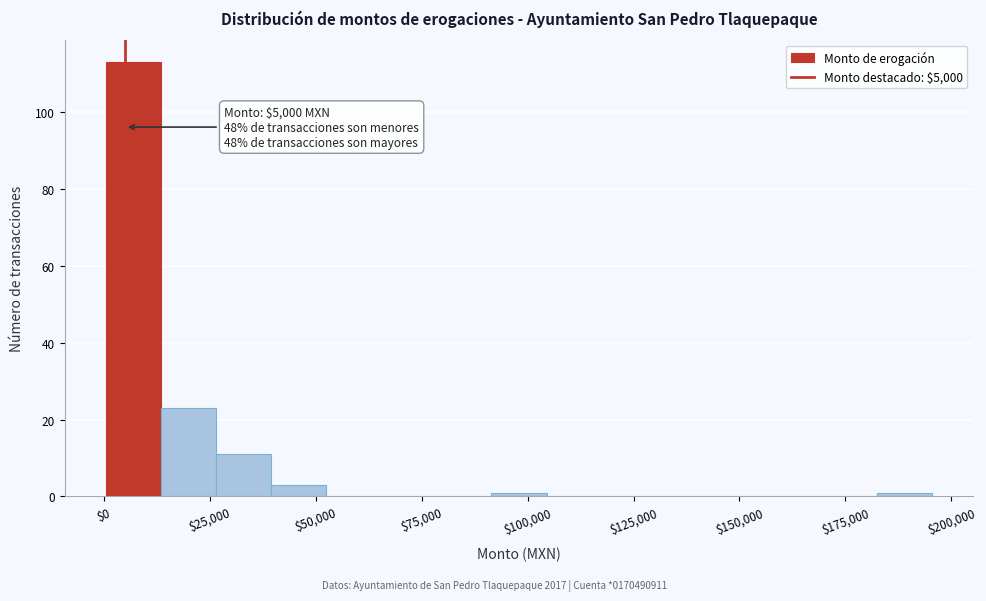

Read against the x-axis, roughly where is the centre of the tallest bar?

5000